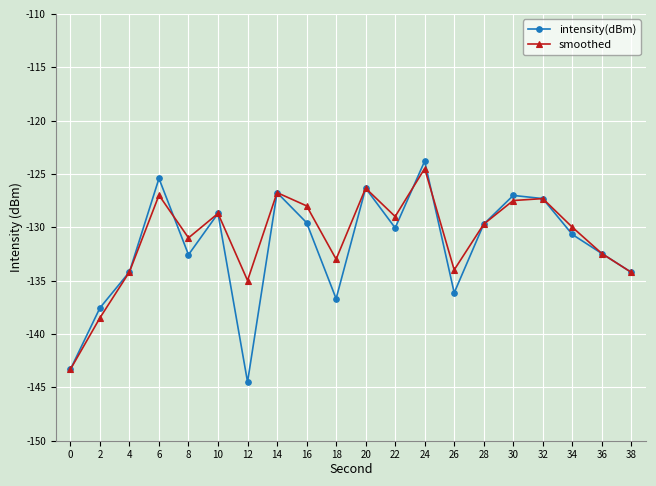

What is the highest value of the smoothed series?

-124.5